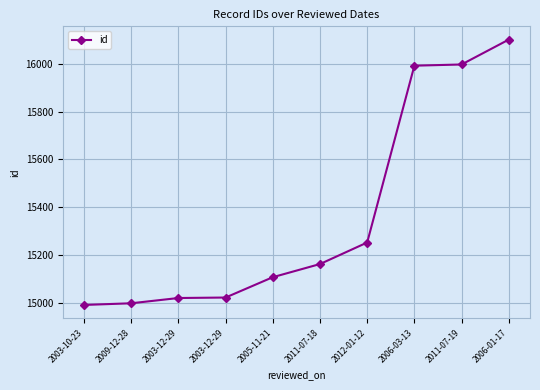

Read the value at 2012-01-12, to the nearest 100.

15300